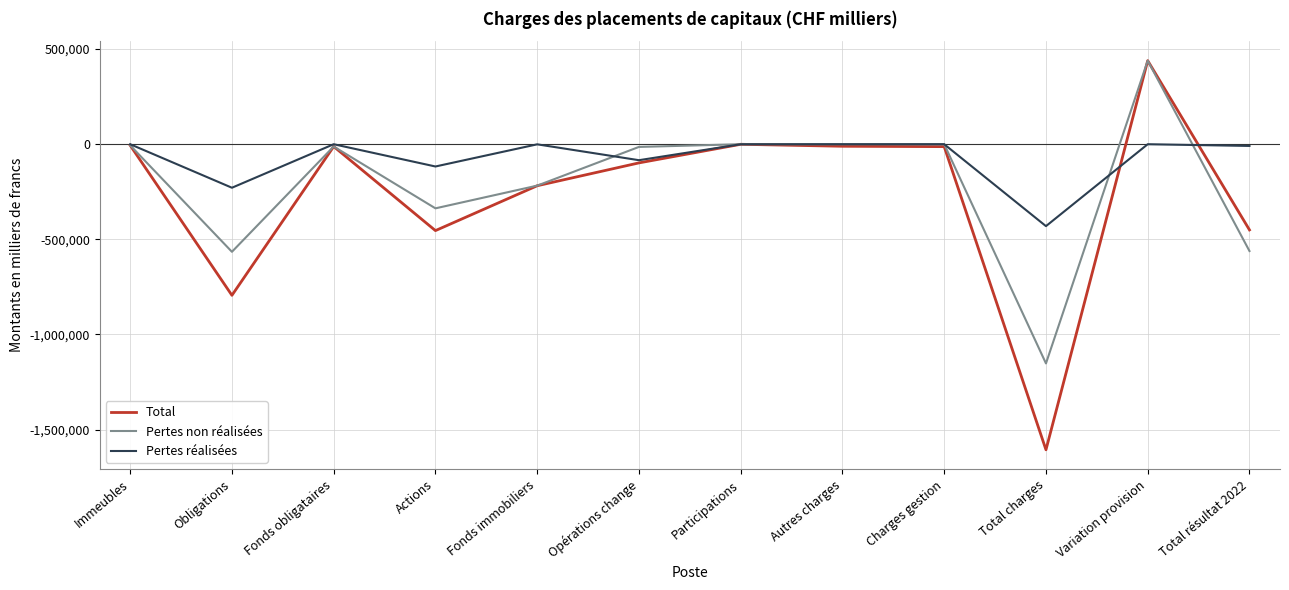

The value of Total at Variation provision is 439432. True or false?

True